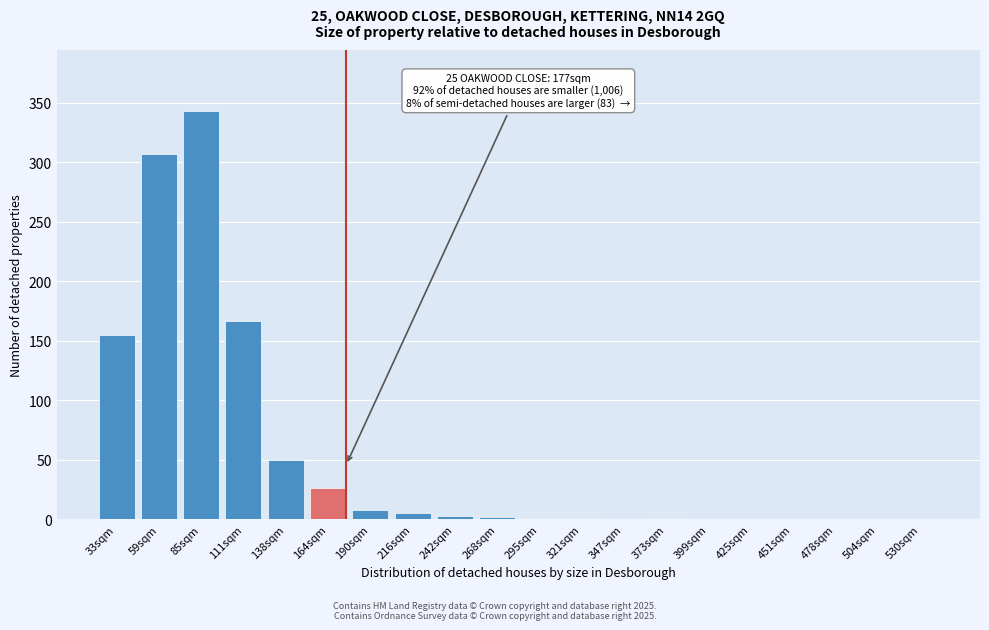

The chart shows a value of 8 at 190sqm. True or false?

True